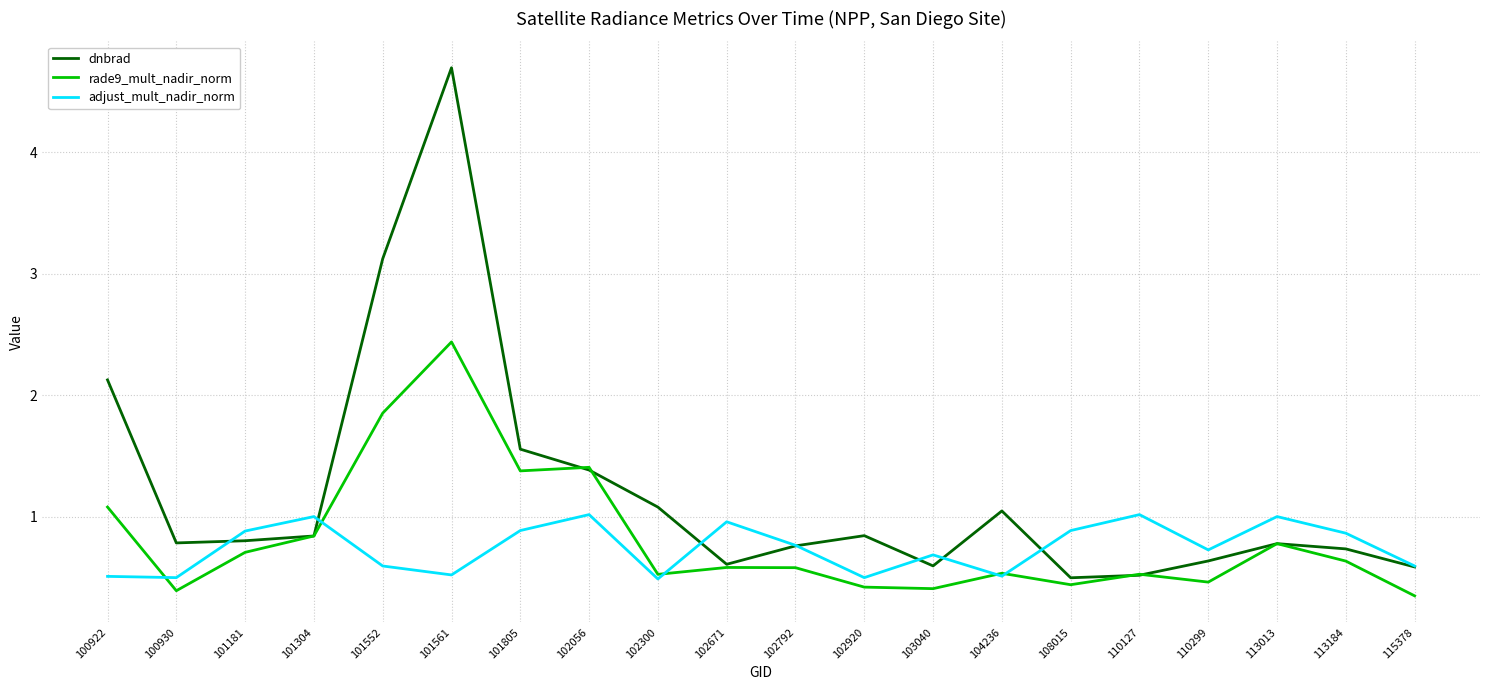

Reading left to right, extract all data points from this chart.

dnbrad: 100922=2.1	100930=0.8	101181=0.8	101304=0.8	101552=3.1	101561=4.7	101805=1.6	102056=1.4	102300=1.1	102671=0.6	102792=0.8	102920=0.8	103040=0.6	104236=1.0	108015=0.5	110127=0.5	110299=0.6	113013=0.8	113184=0.7	115378=0.6
rade9_mult_nadir_norm: 100922=1.1	100930=0.4	101181=0.7	101304=0.8	101552=1.9	101561=2.4	101805=1.4	102056=1.4	102300=0.5	102671=0.6	102792=0.6	102920=0.4	103040=0.4	104236=0.5	108015=0.4	110127=0.5	110299=0.5	113013=0.8	113184=0.6	115378=0.3
adjust_mult_nadir_norm: 100922=0.5	100930=0.5	101181=0.9	101304=1.0	101552=0.6	101561=0.5	101805=0.9	102056=1.0	102300=0.5	102671=1.0	102792=0.8	102920=0.5	103040=0.7	104236=0.5	108015=0.9	110127=1.0	110299=0.7	113013=1.0	113184=0.9	115378=0.6